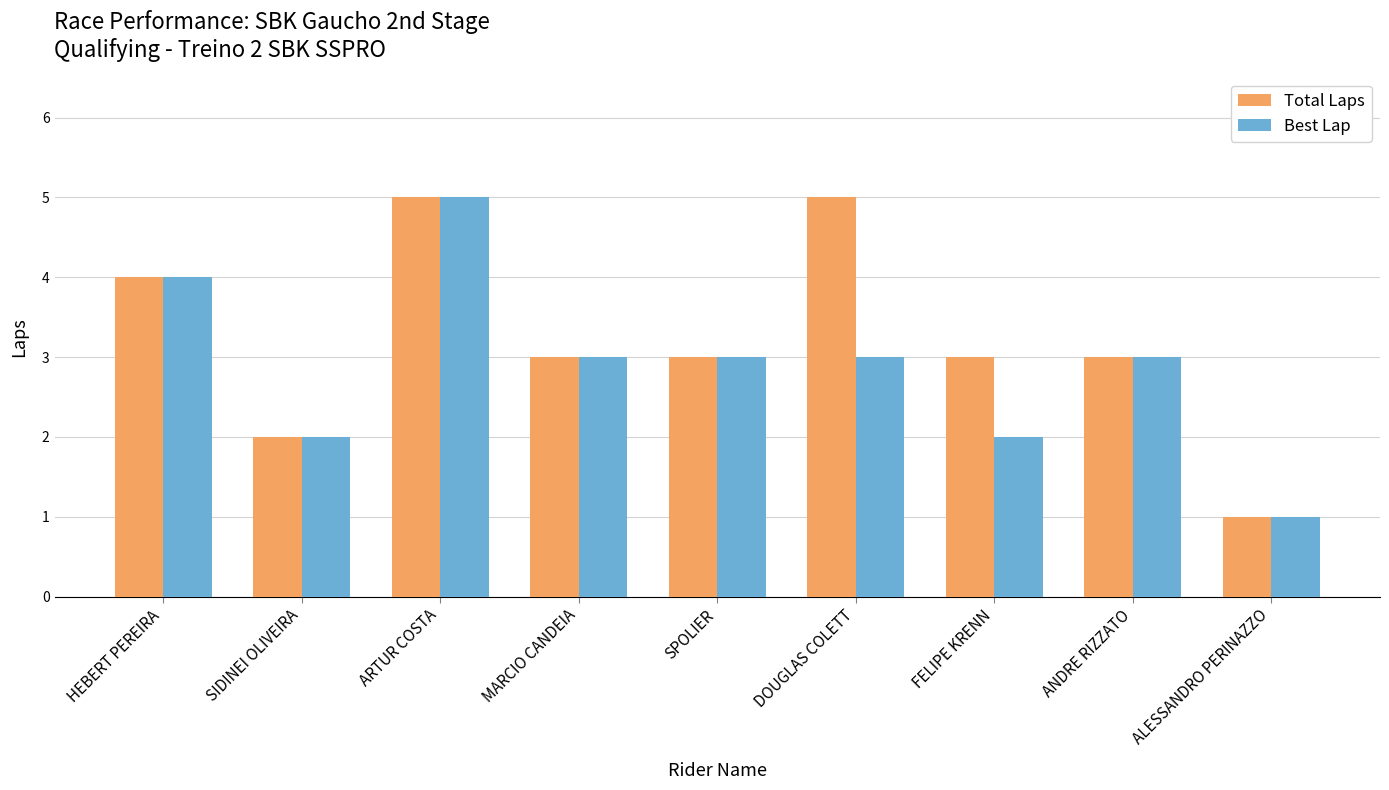

What are all the series names shown in the legend?

Total Laps, Best Lap